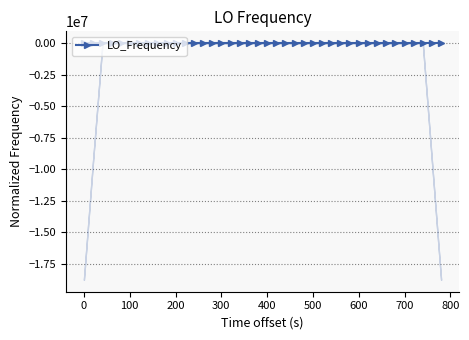

What is the sum of all values?

19.9